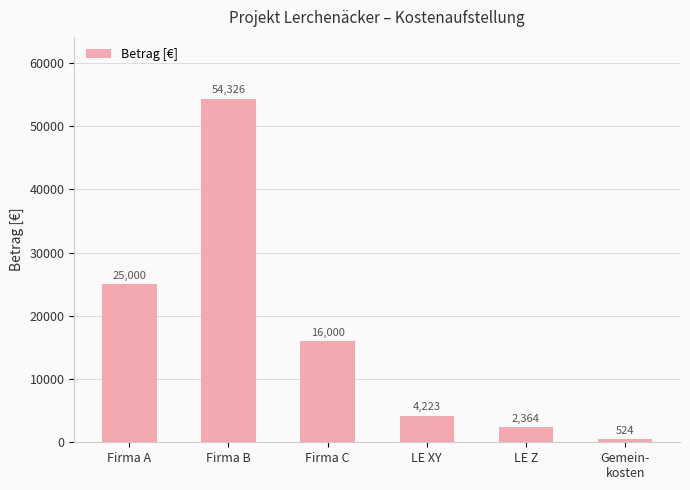

How many values are below 16000?

3